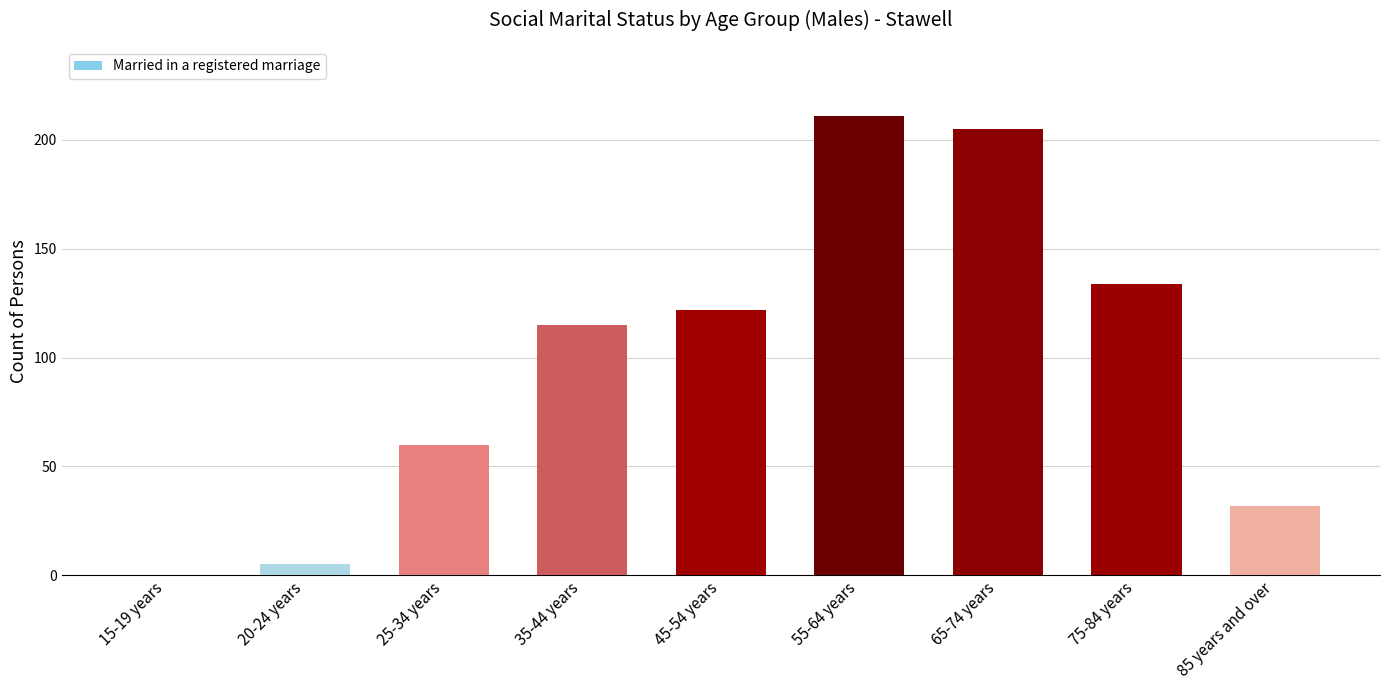

Reading right to left, what are all the values shown in this chart?

32	134	205	211	122	115	60	5	0